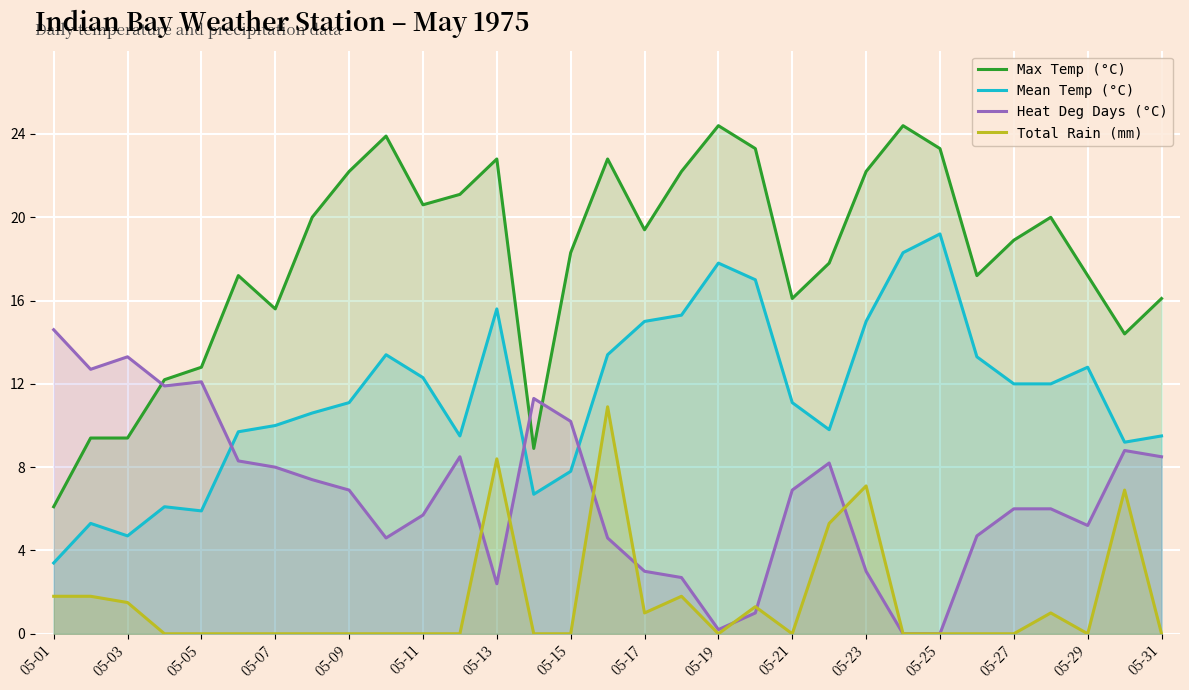

What is the difference between the highest and lowest values at 05-11?

20.6